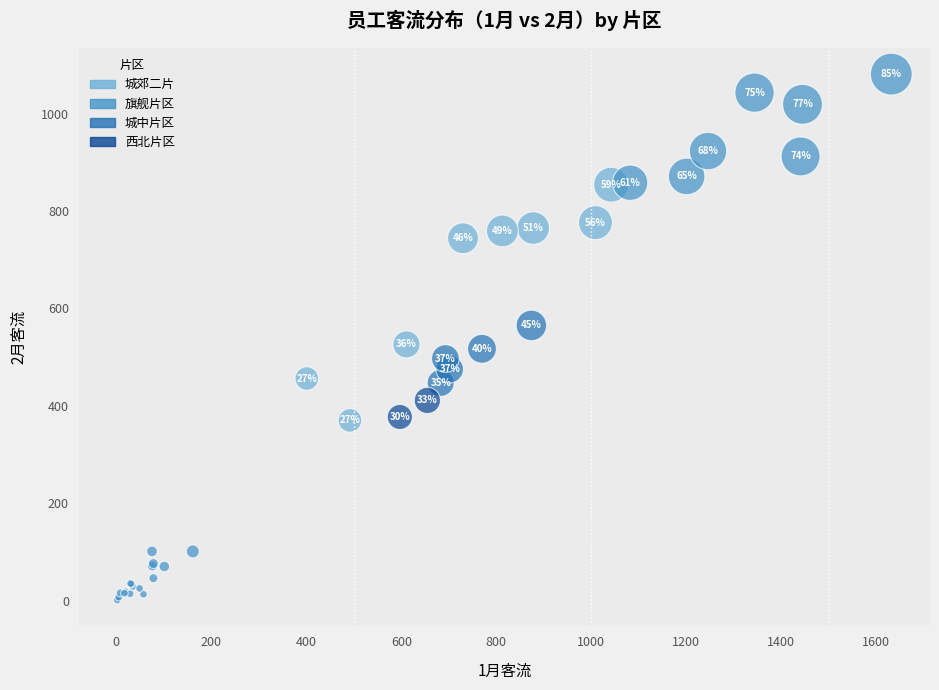

What are all the series names shown in the legend?

城郊二片, 旗舰片区, 城中片区, 西北片区